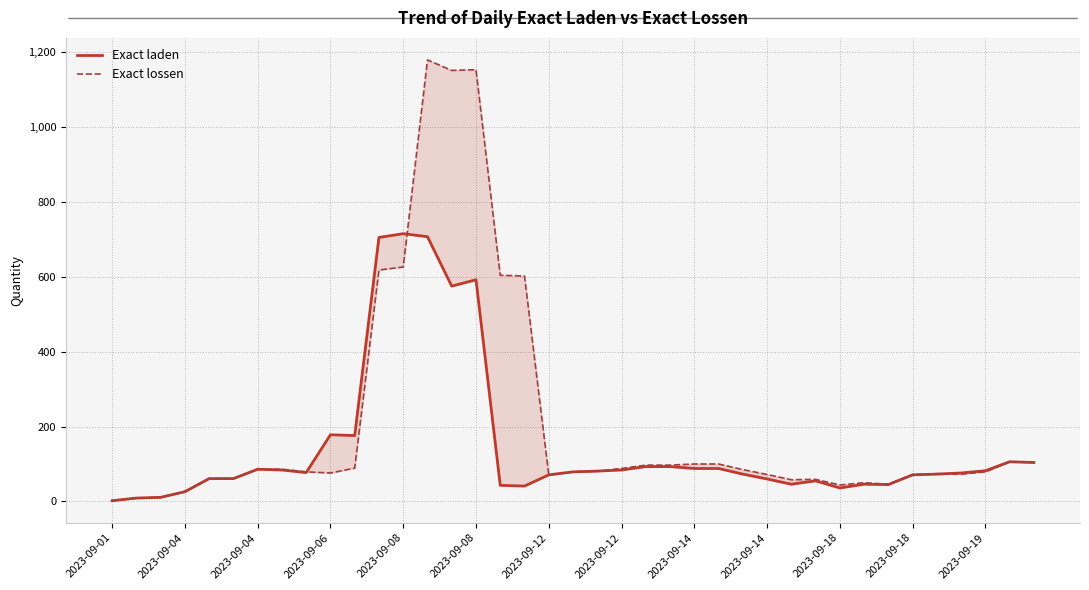

How many intersections are there between Exact laden and Exact lossen?

3